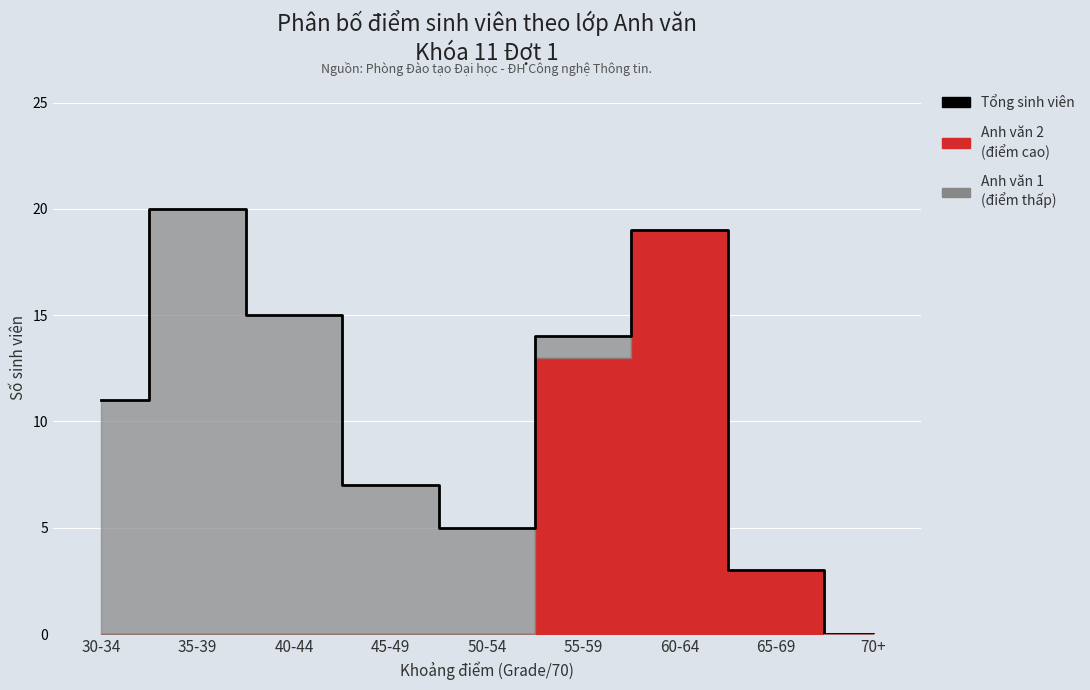

Which category has the lowest value across all series?

70+